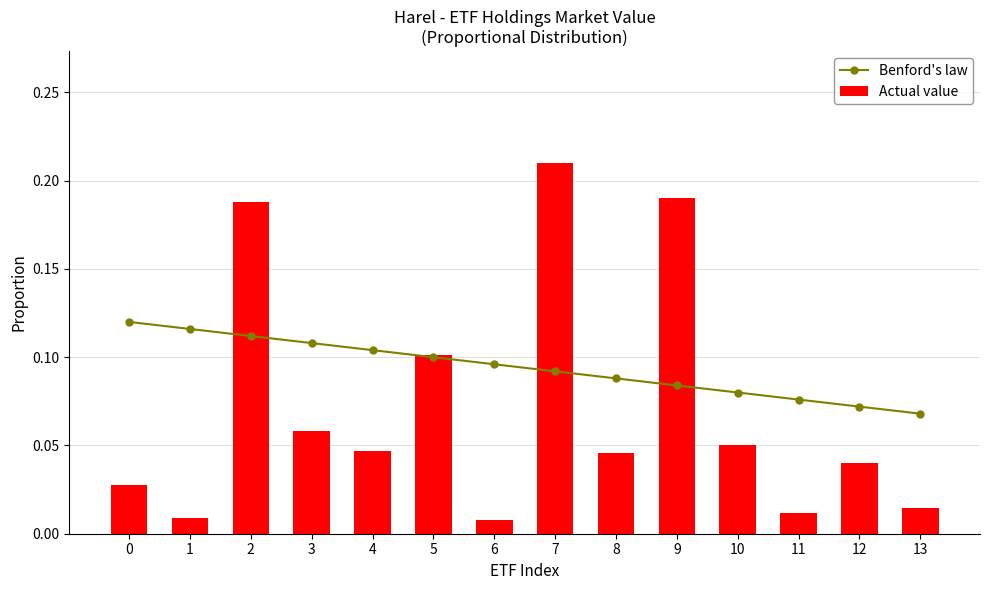

At how many categories does at least one series exceed 0?

14